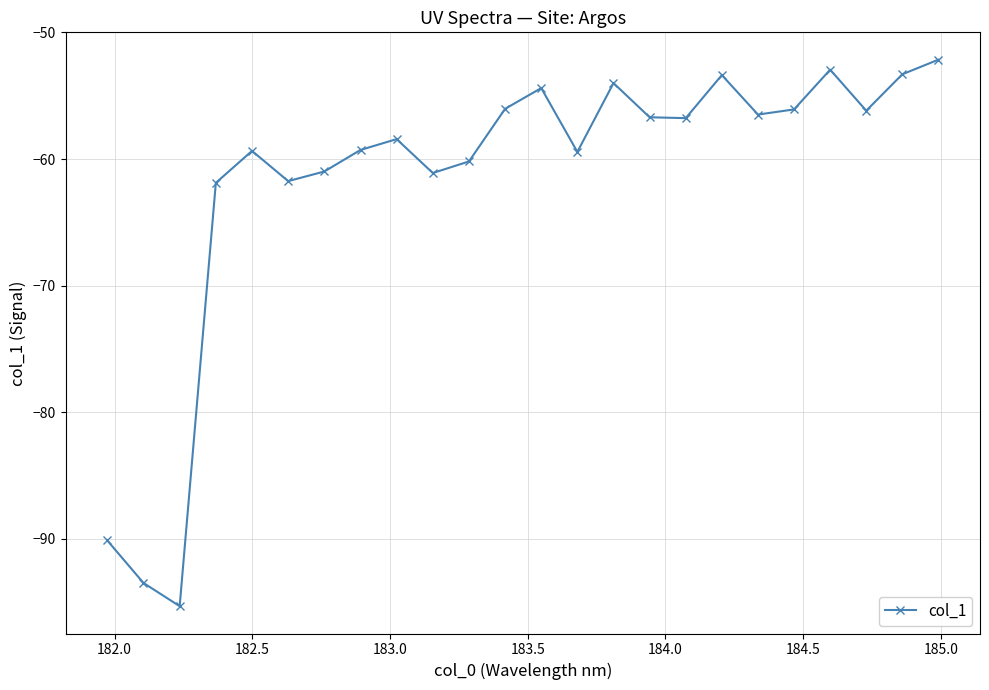

How many points are lower than both their immediate neighbors (excluding endpoints)?

7